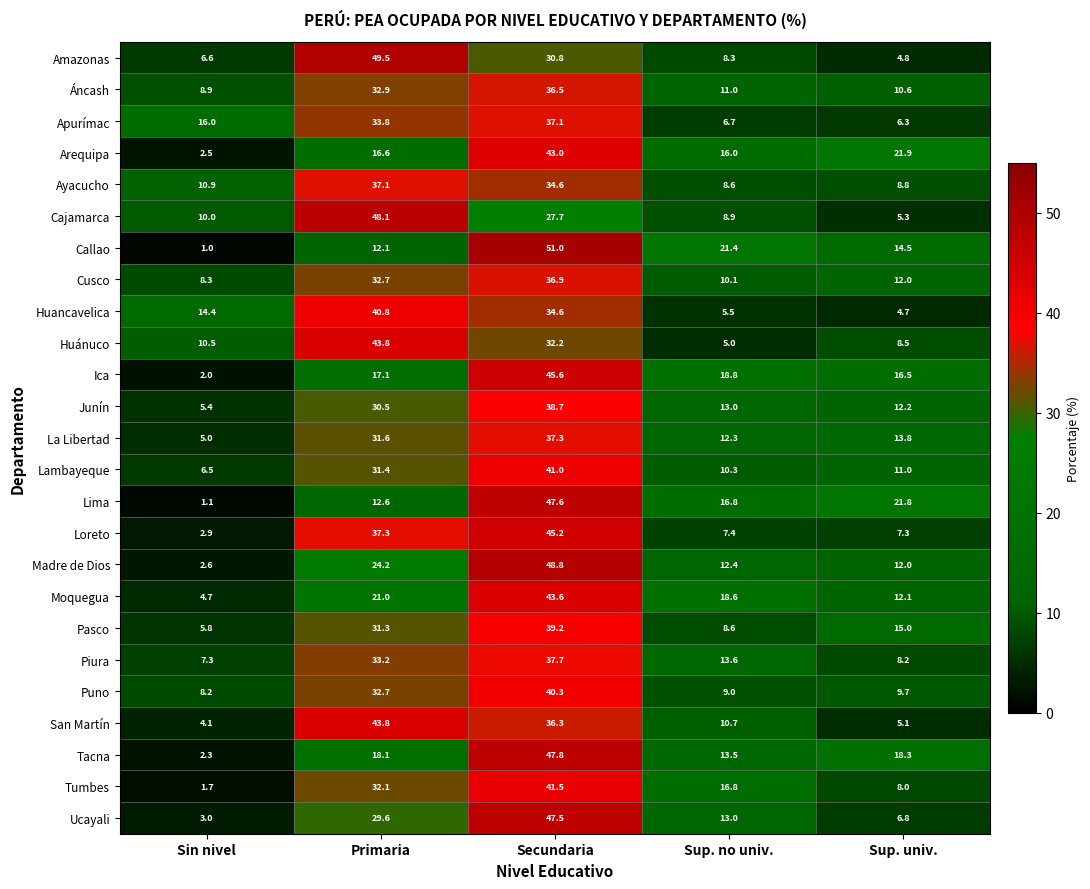

What is the difference between the Cusco values at Sup. no univ. and Primaria?

22.6